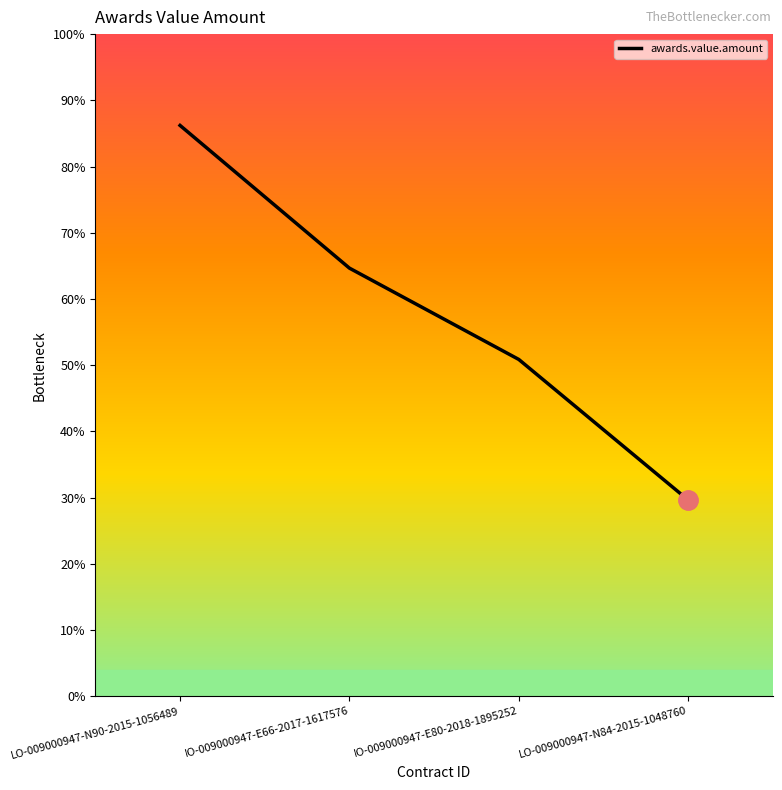

What is the difference between the maximum and second lowest values?

565498.3